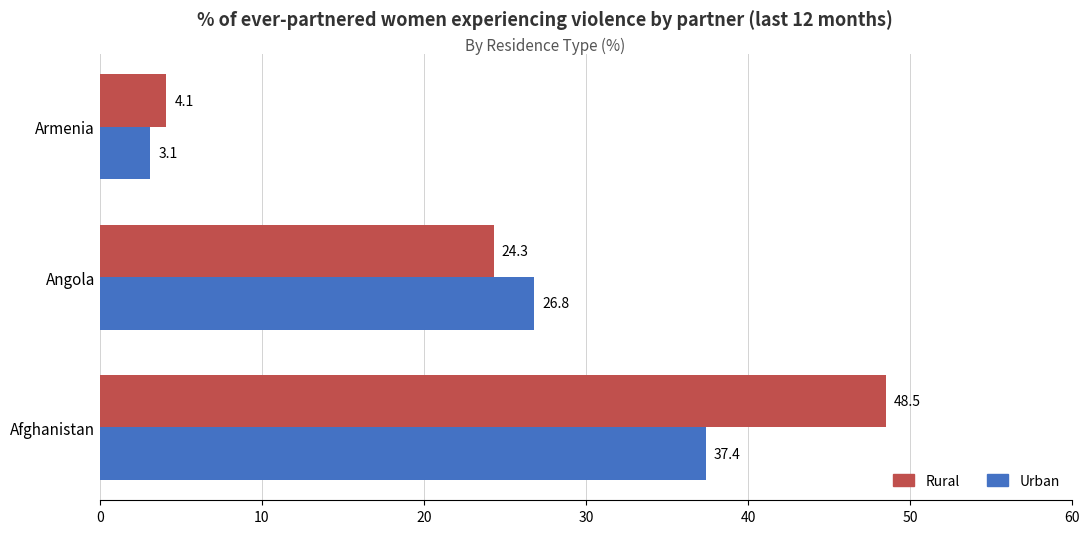

Rank the series at Angola from lowest to highest value.

Rural, Urban